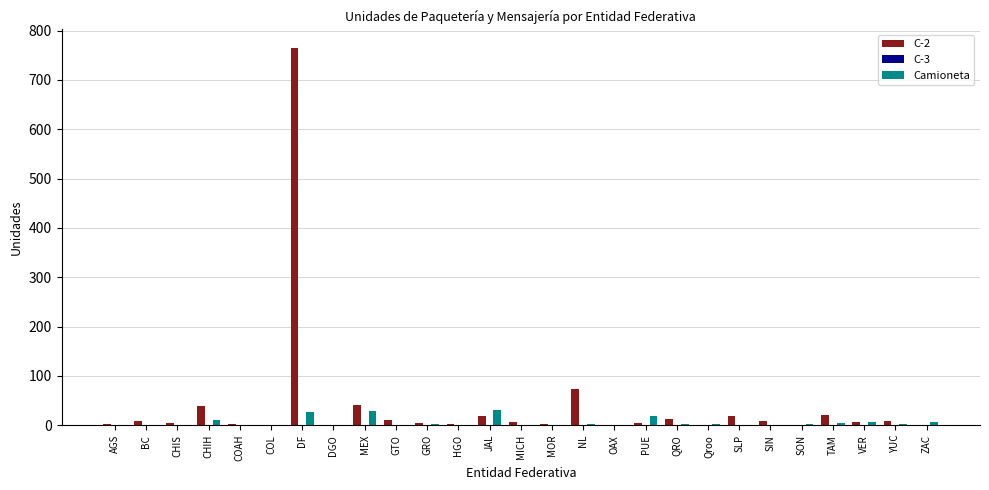

How many groups of bars are there?

27